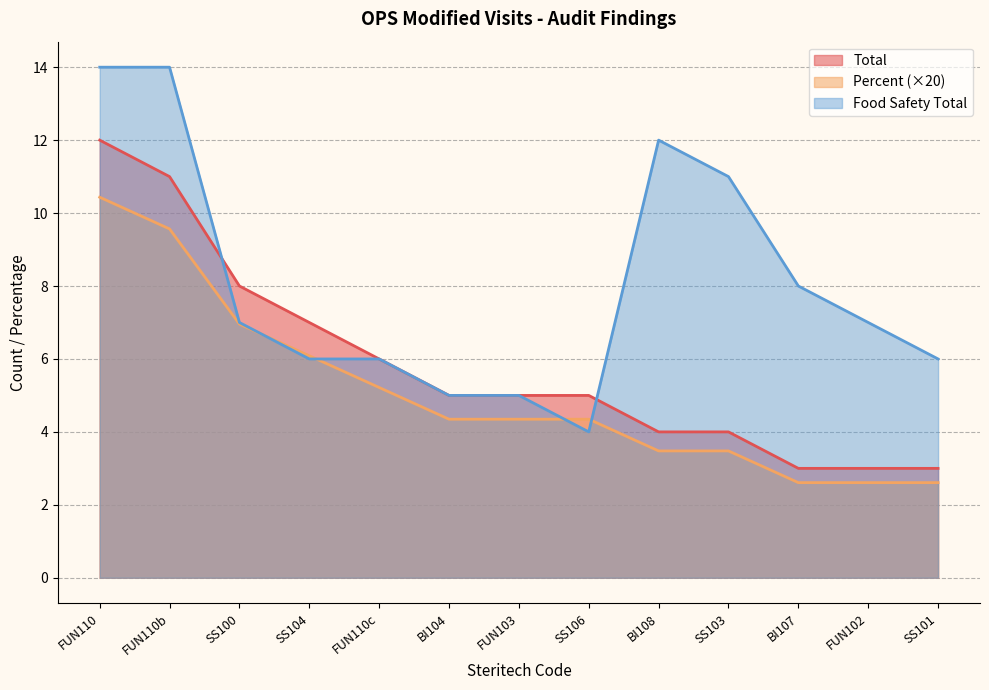

Which series has the widest spread of values?

Food Safety Total